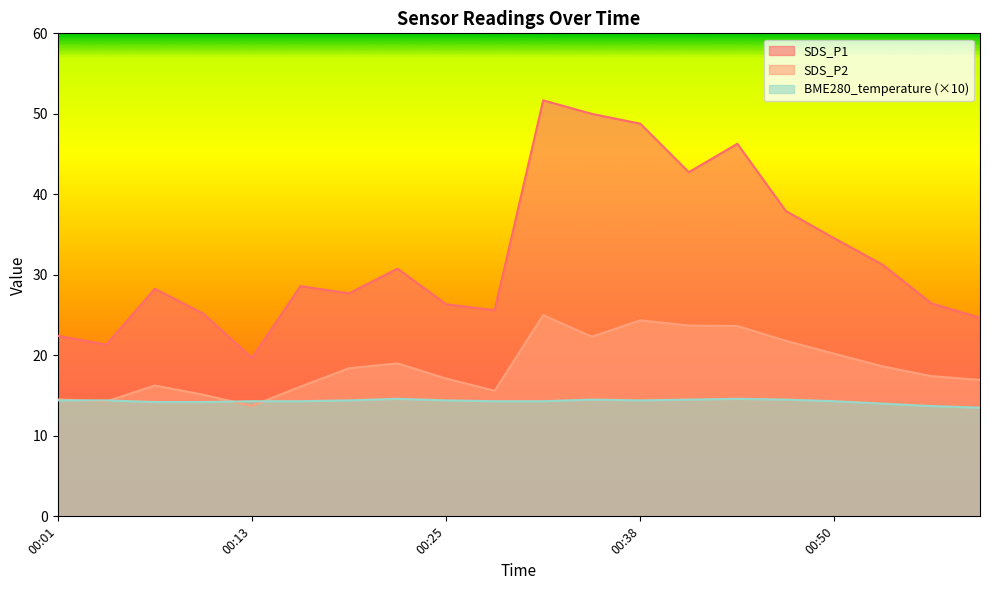

What is the minimum value shown in the chart?

13.5